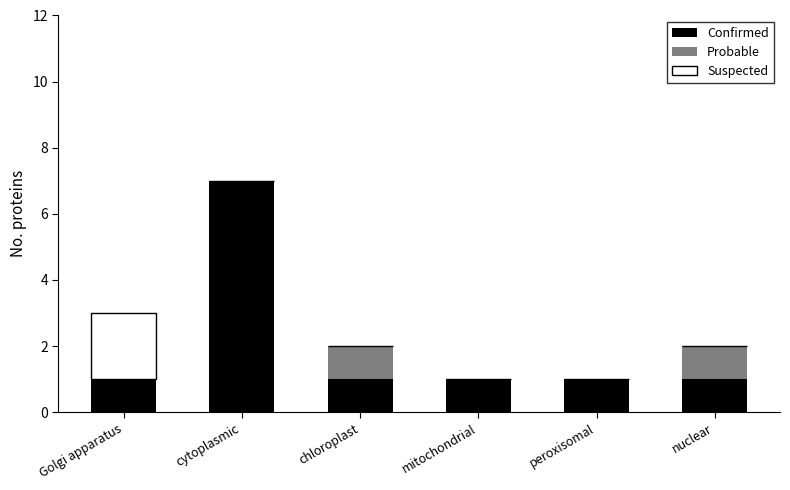

The value of Confirmed at nuclear is 2. True or false?

False